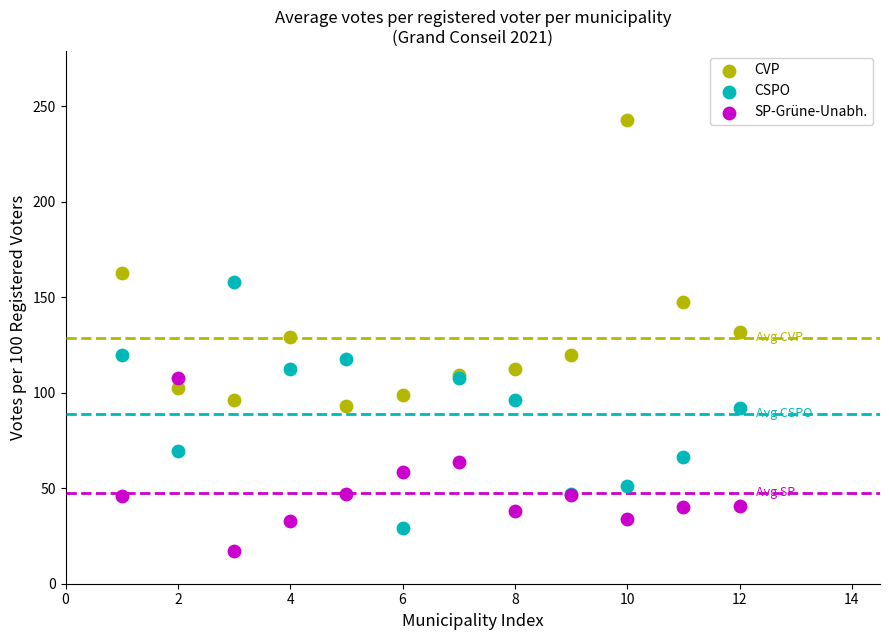

Which series has the largest Y range (max minus min)?

CVP